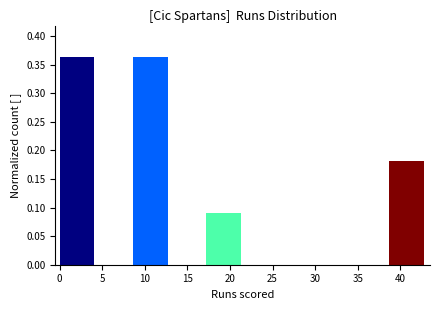

What is the height of the bar covering 8.6 to 12.9 on the x-axis? Neither the bar edges nor the heights are printed on the chart, so give them approximately, as read against the axes.

0.365